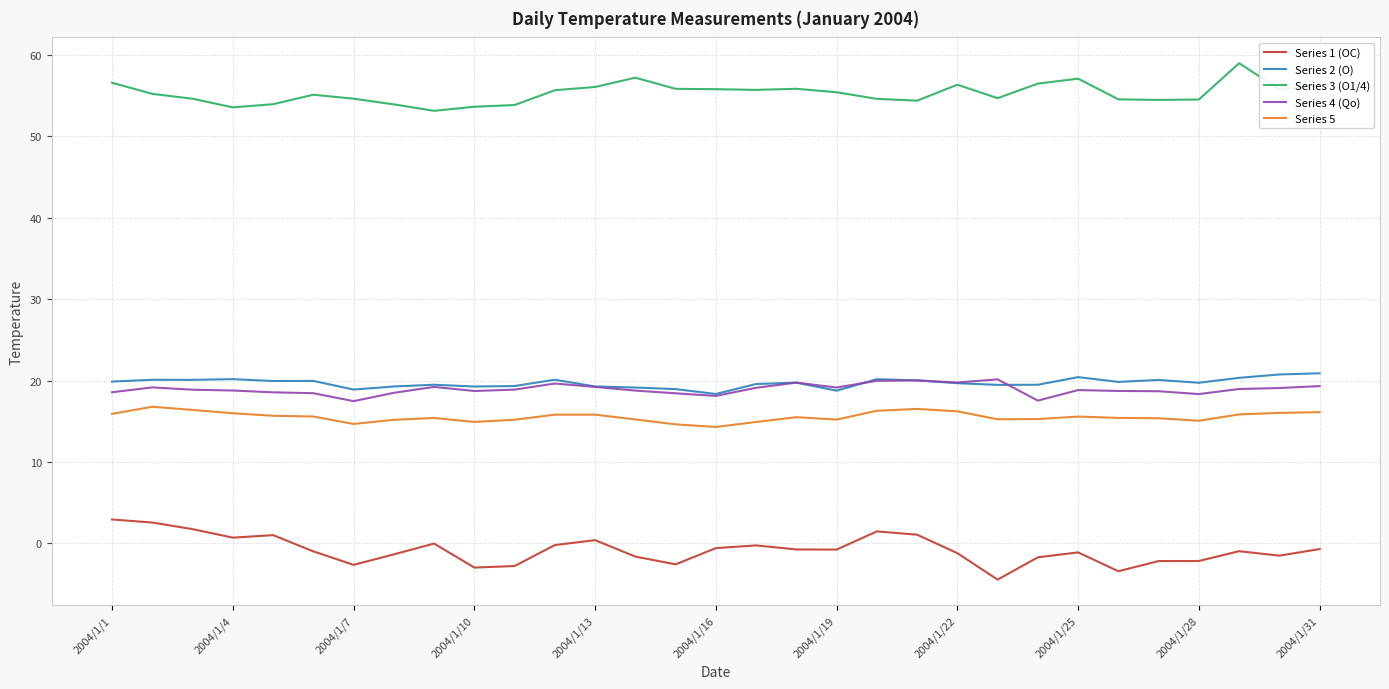

What is the minimum value for Series 5?

14.3